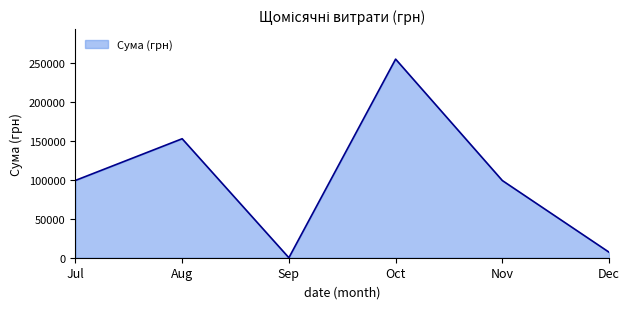

How many interior local peaks (higher than both neighbors) does the data have?

2